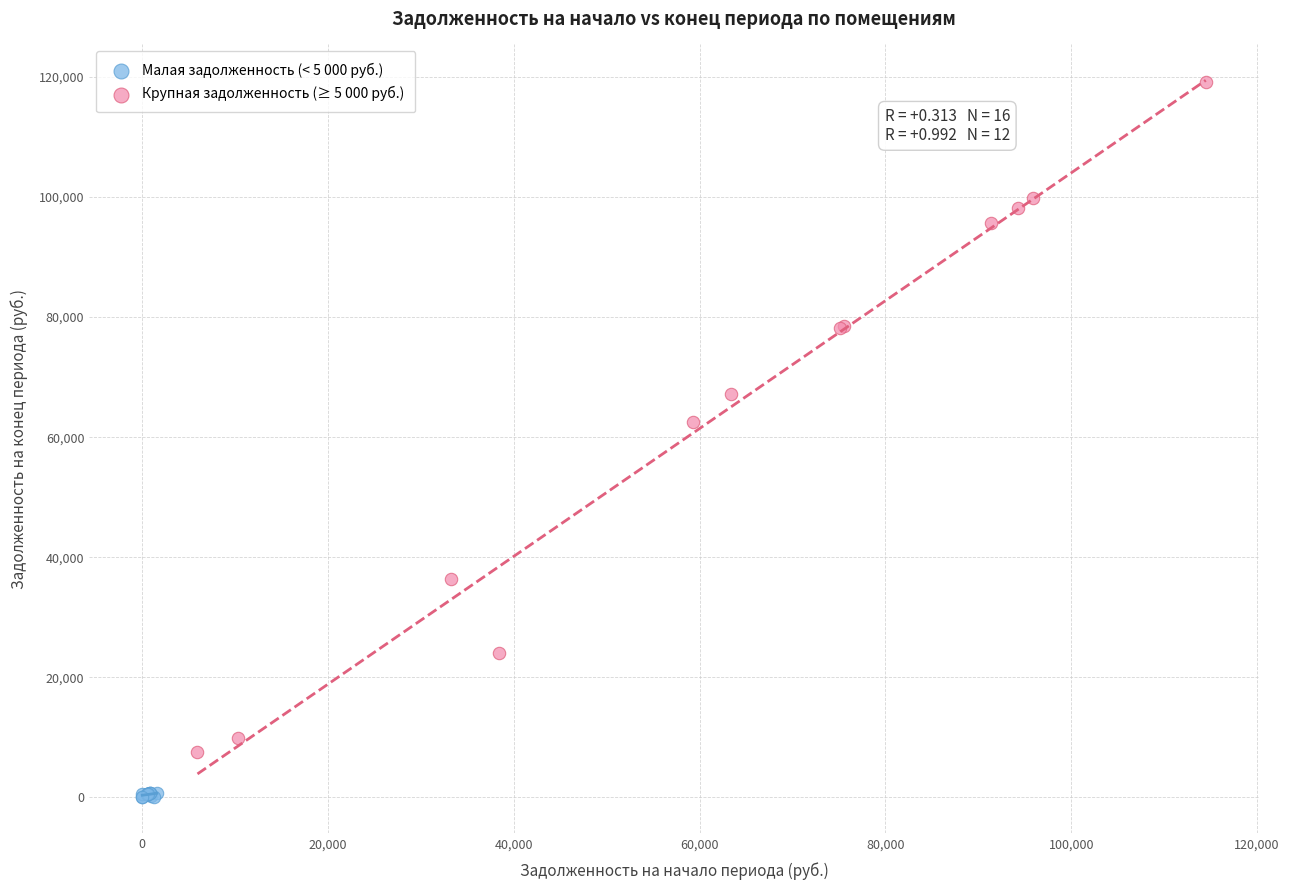

Which series contains the lowest Y value?

Малая задолженность (< 5 000 руб.)